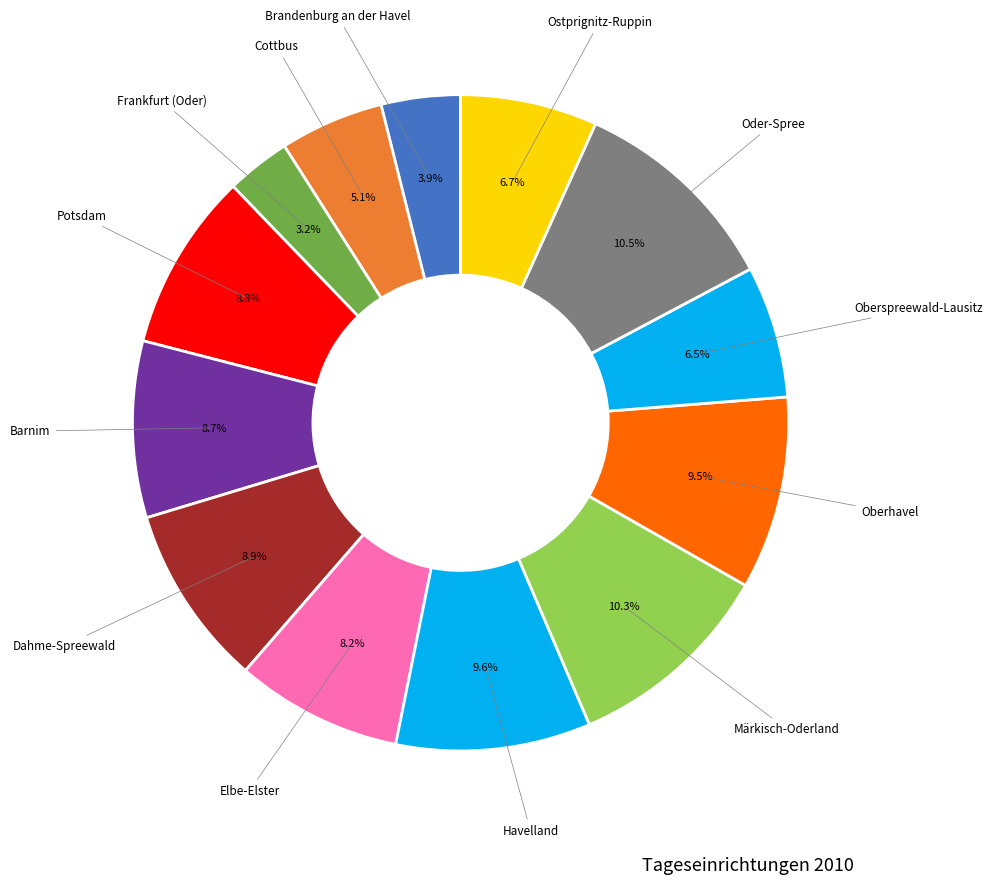

Does any single category account for the majority?

No